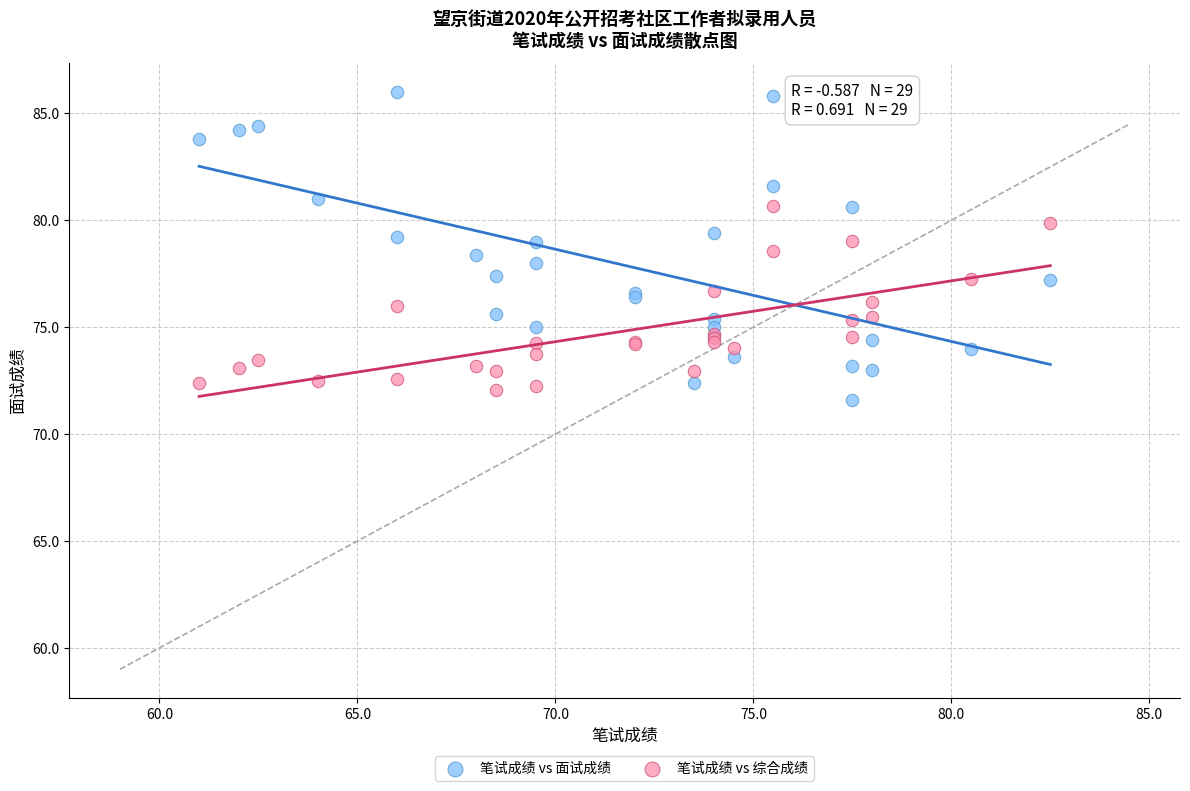

Which series has the widest spread of Y values?

笔试成绩 vs 面试成绩